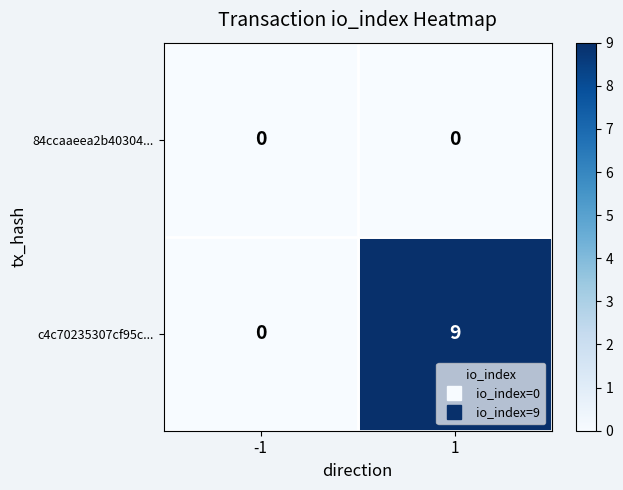

Read the c4c70235307cf95c... value at 1.

9